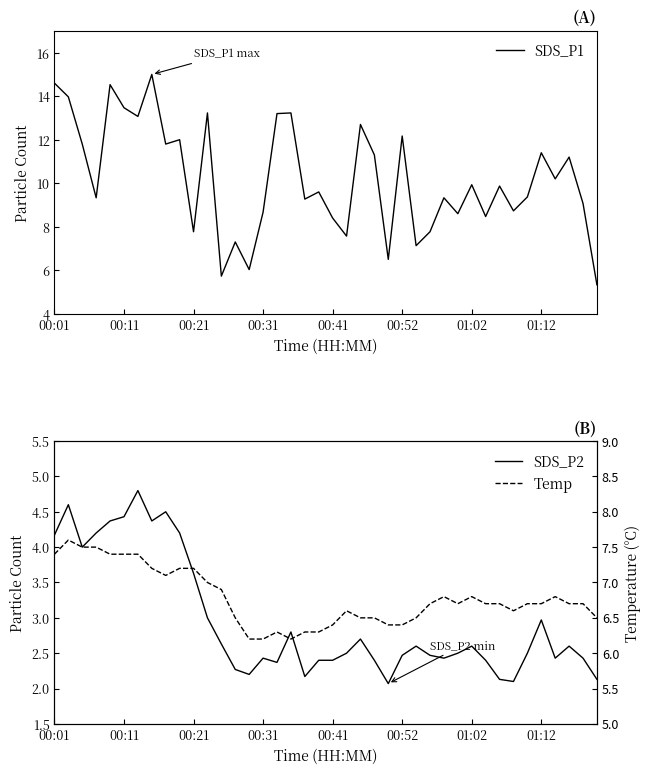

What is the minimum value for SDS_P1?

5.3